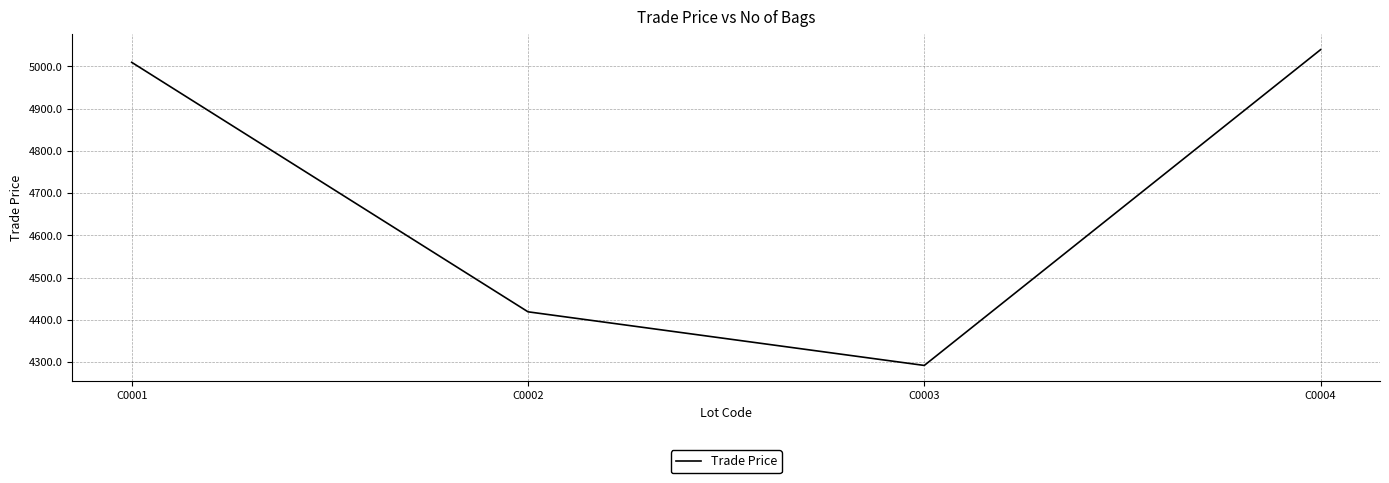

Count the number of data series in this chart.

1